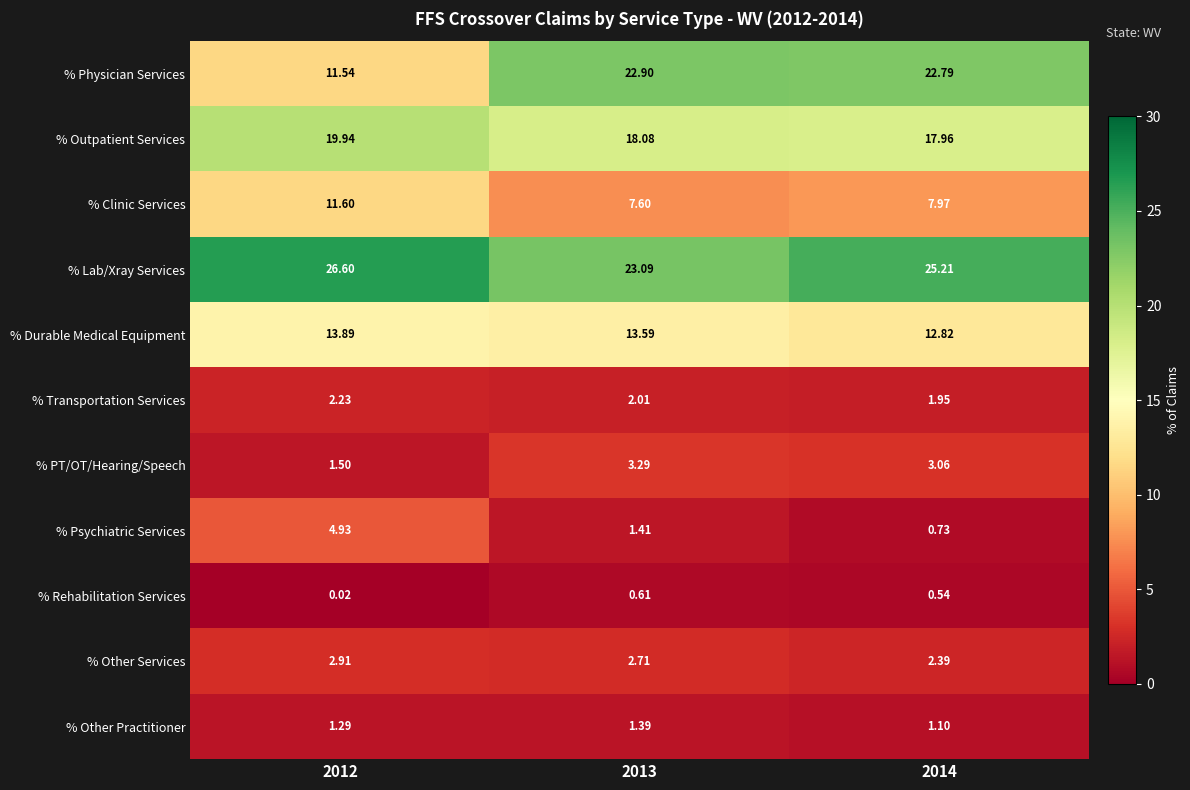

Which series has the widest spread of values?

% Physician Services